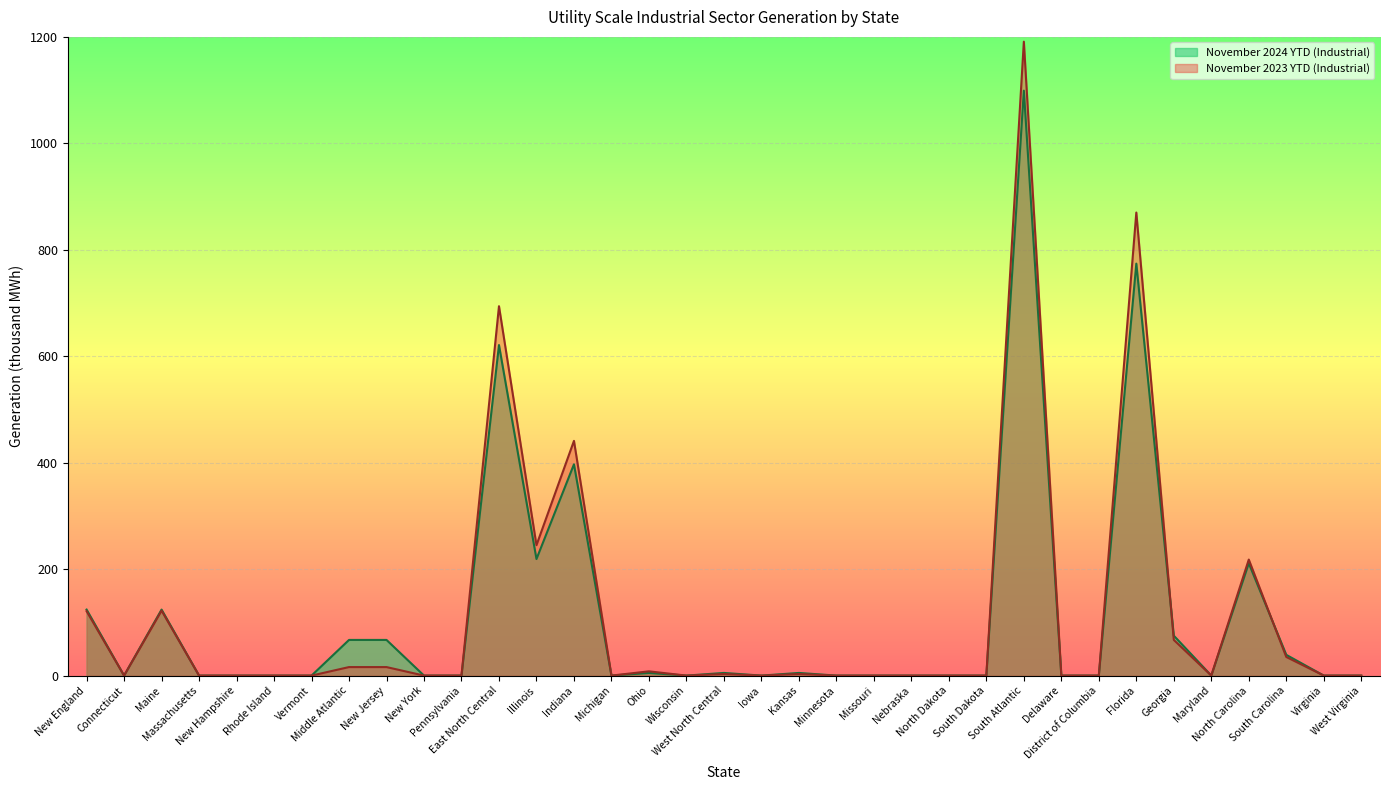

At Ohio, list the series in order from smallest to largest.

November 2024 YTD (Industrial), November 2023 YTD (Industrial)